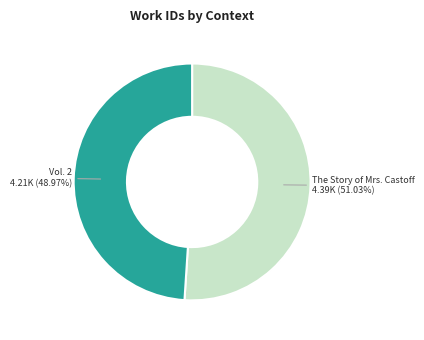

Does any single category account for the majority?

Yes